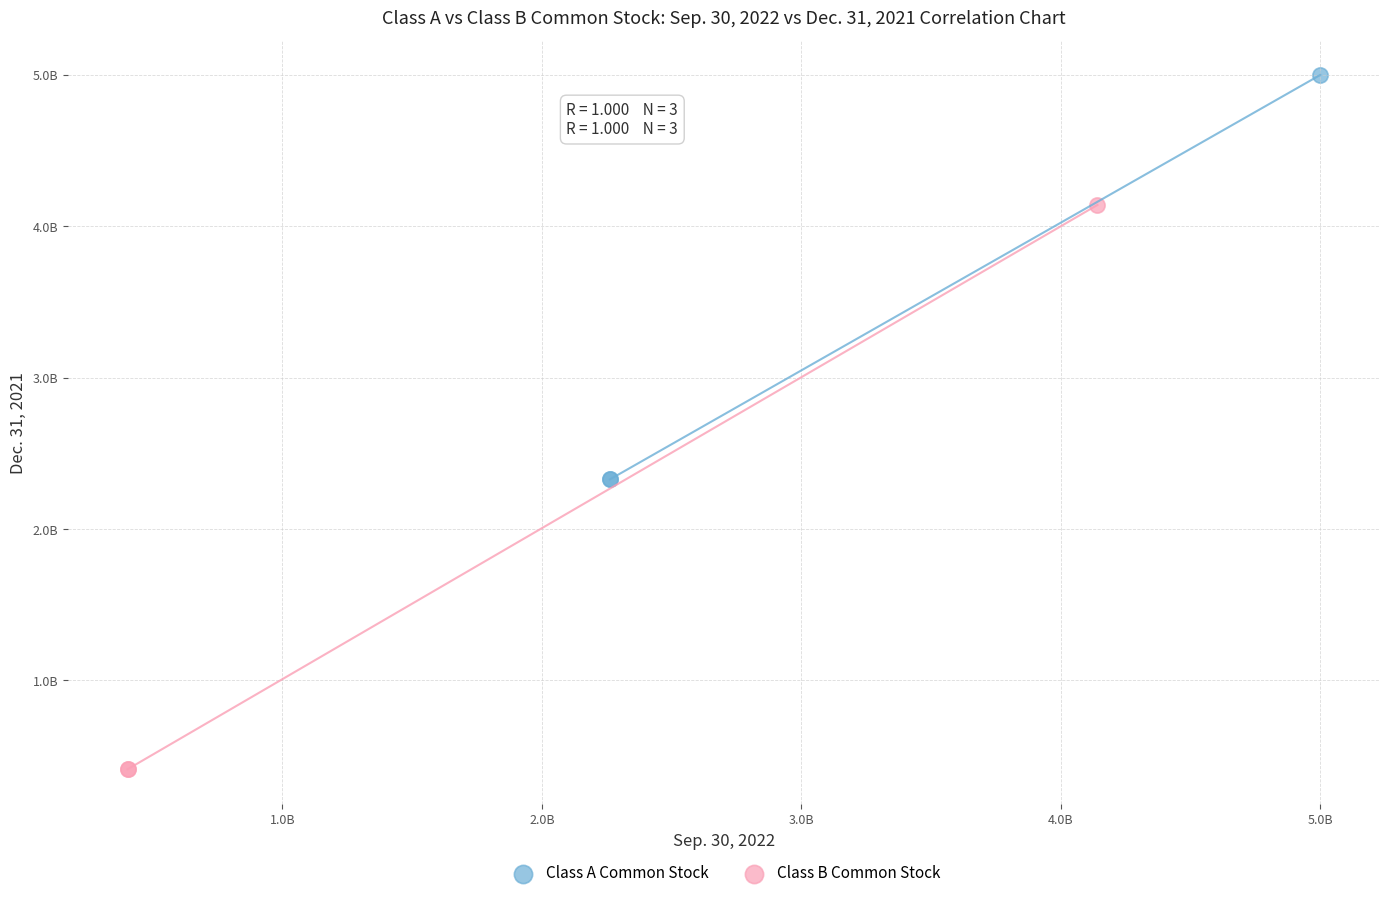

What are all the series names shown in the legend?

Class A Common Stock, Class B Common Stock